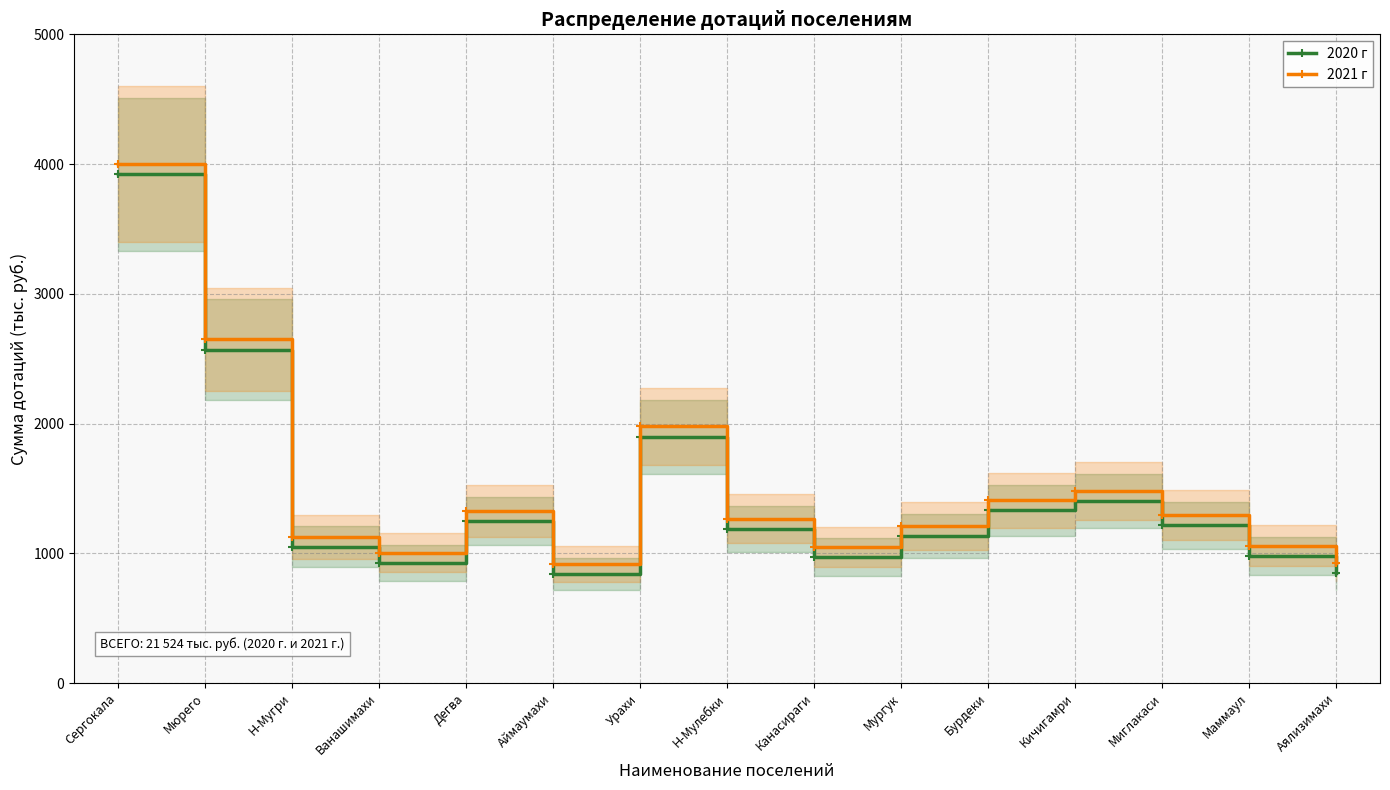

What are all the series names shown in the legend?

2020 г, 2021 г